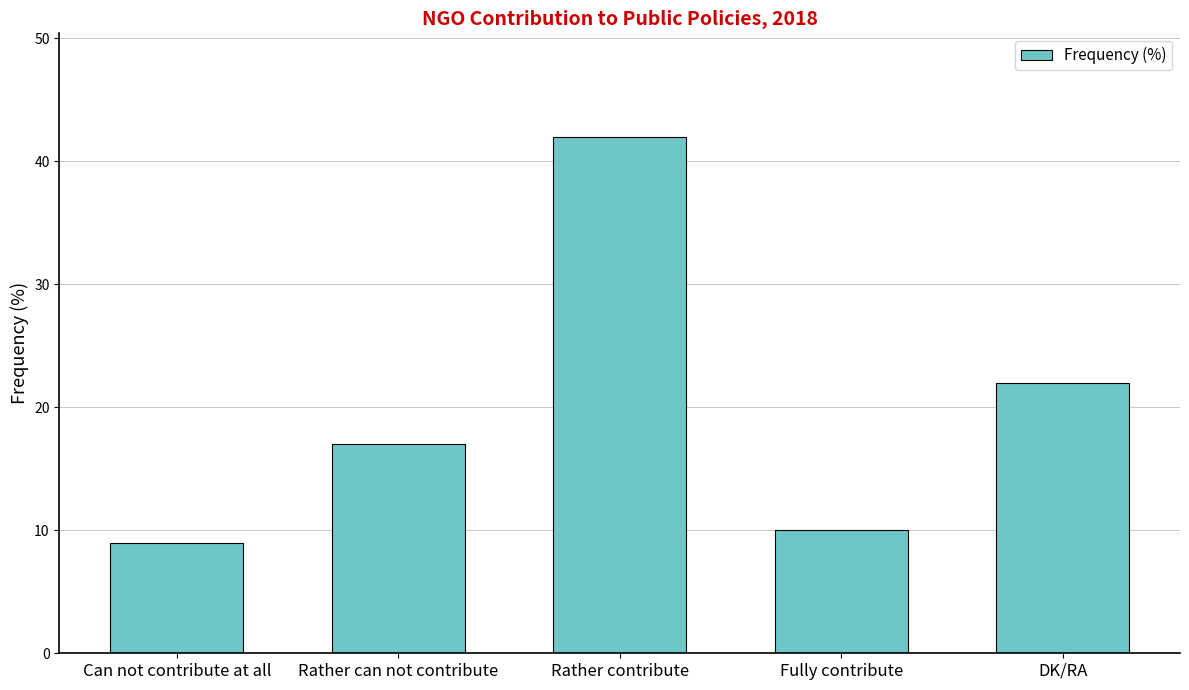

Is it true that the value at Rather contribute is 73?

False